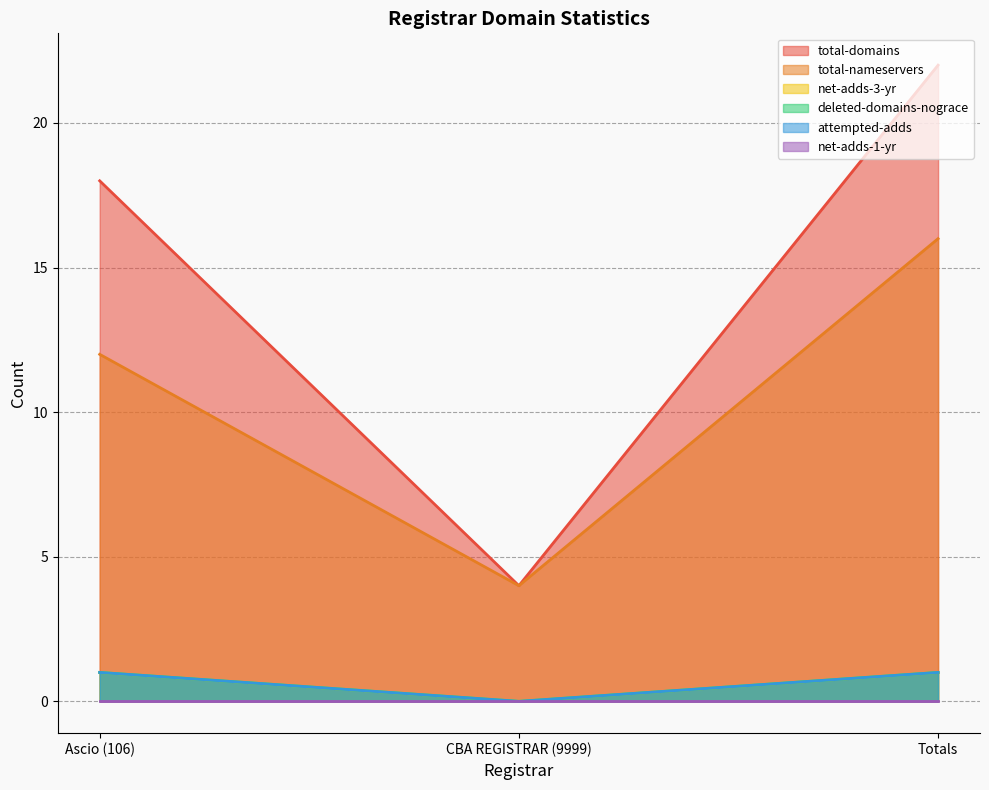

What is the maximum value shown in the chart?

22